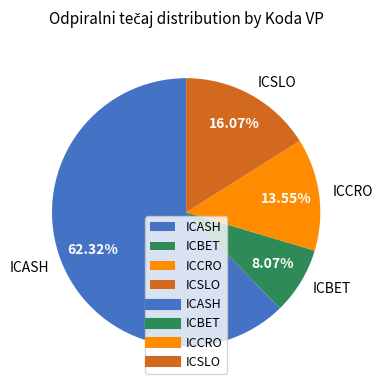

How many segments does this pie chart have?

4